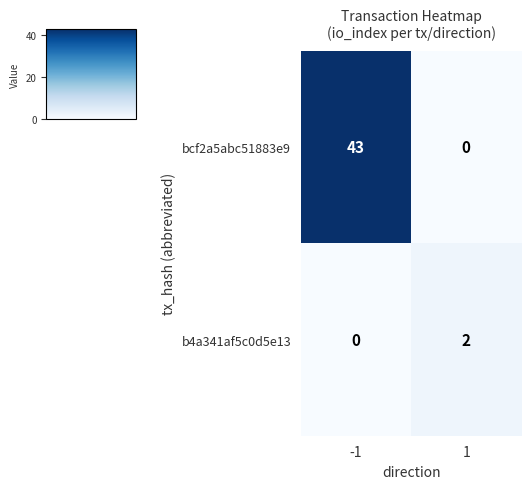

Which series has the largest range (max minus min)?

bcf2a5abc51883e9